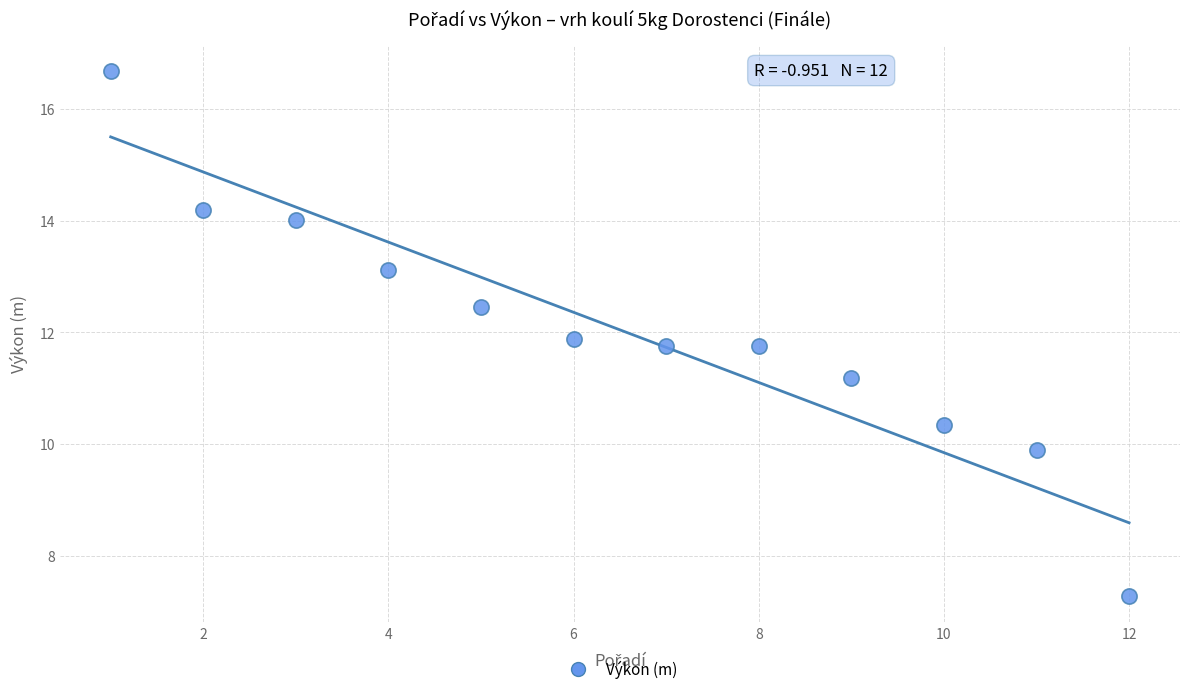

What is the average X value?

6.5